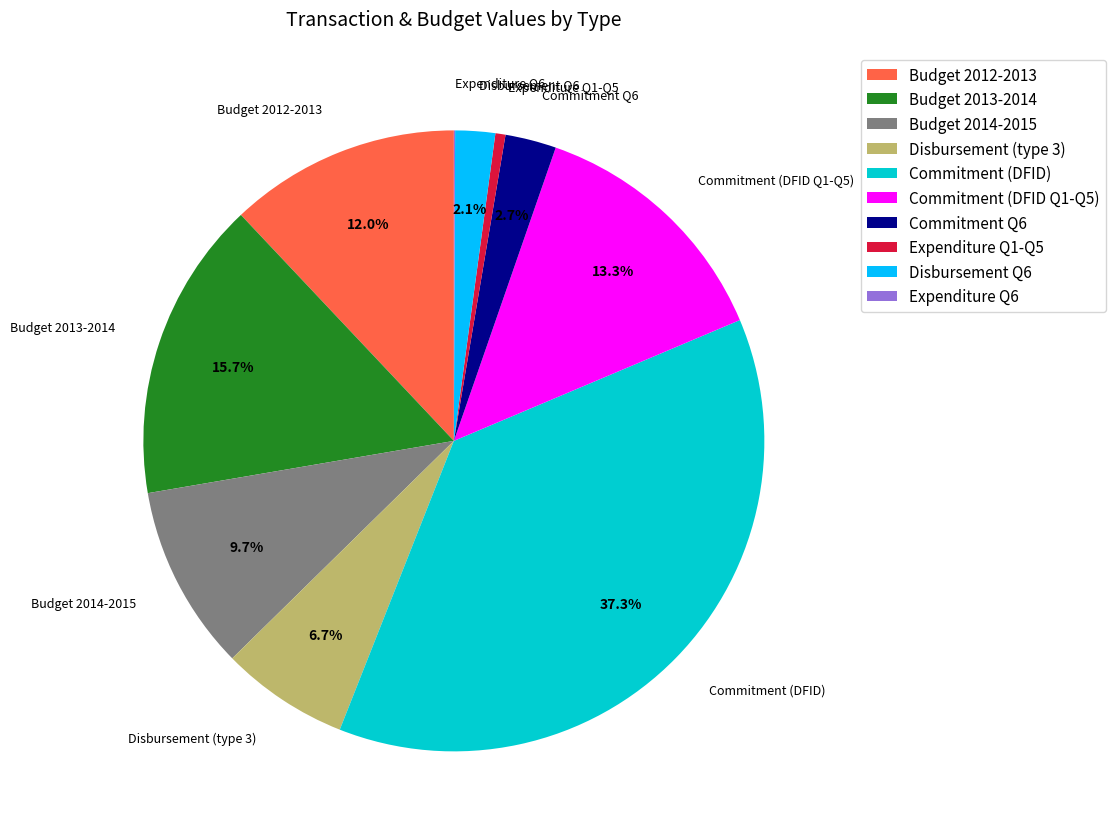

Which has a higher value, Budget 2013-2014 or Disbursement (type 3)?

Budget 2013-2014